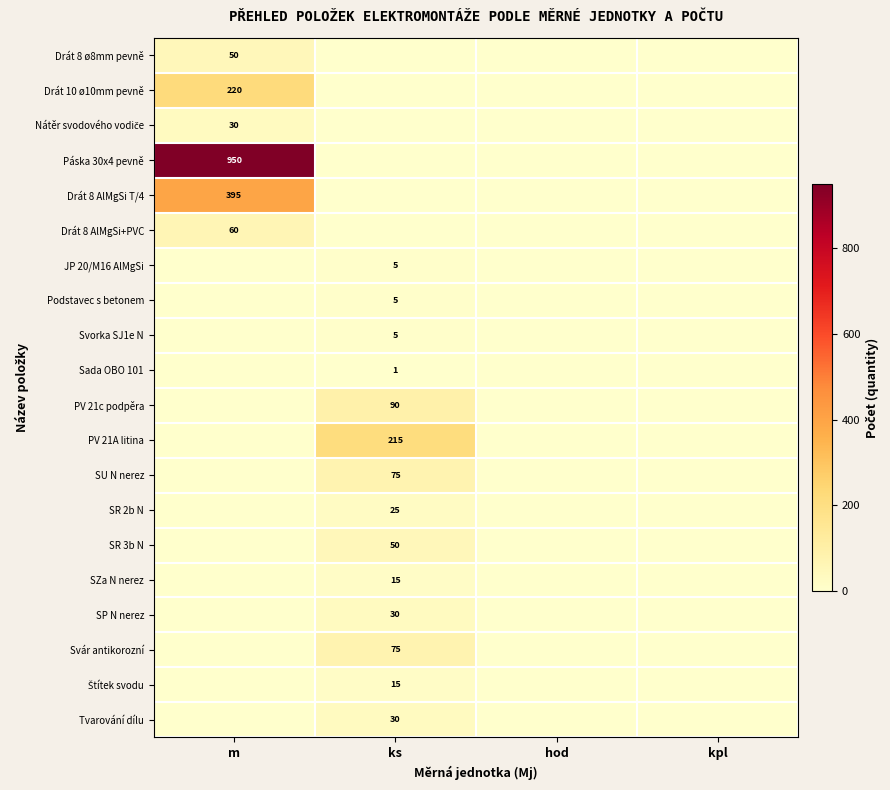

The value of Podstavec s betonem at ks is 8. True or false?

False